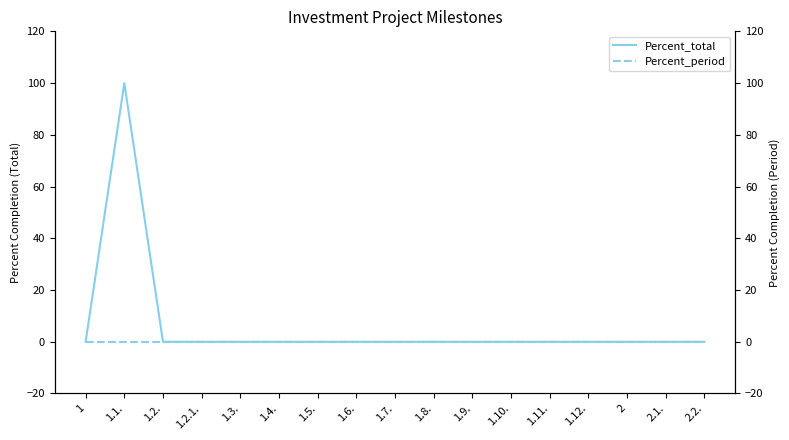

The Percent_total series shows -65 at 2.1.. True or false?

False